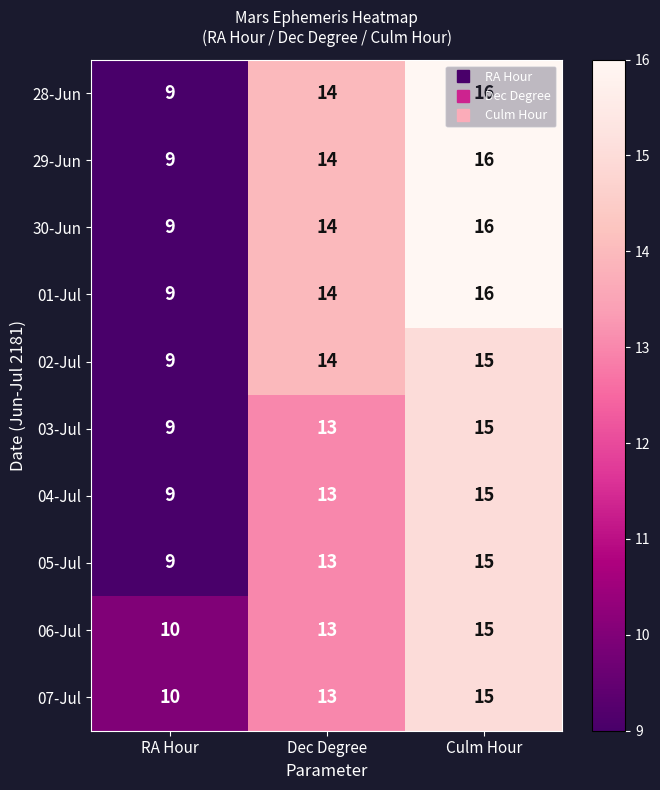

At which category is the sum across all series the highest?

Culm Hour